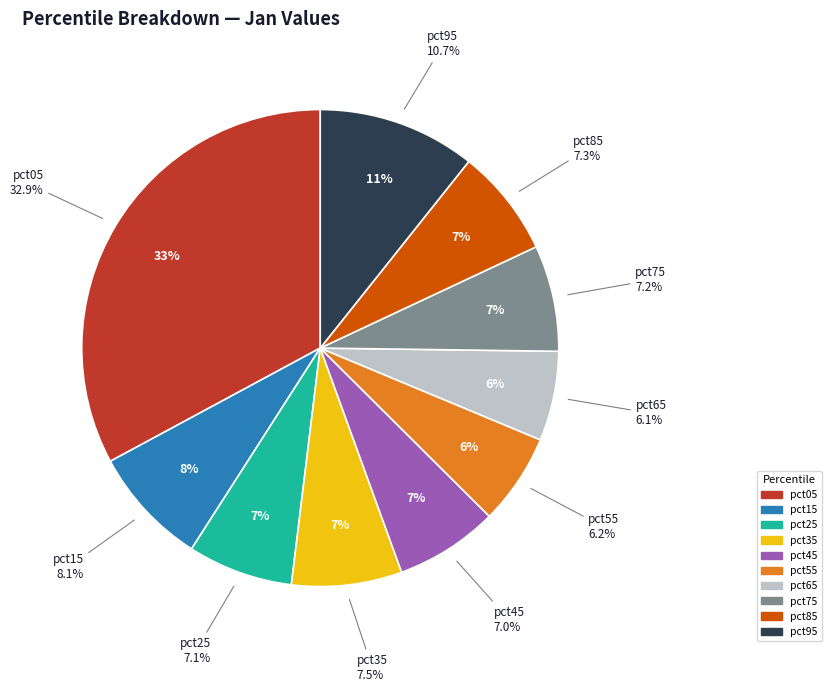

To the nearest percent, what is the combined percentage of pct45 and pct05?

40%